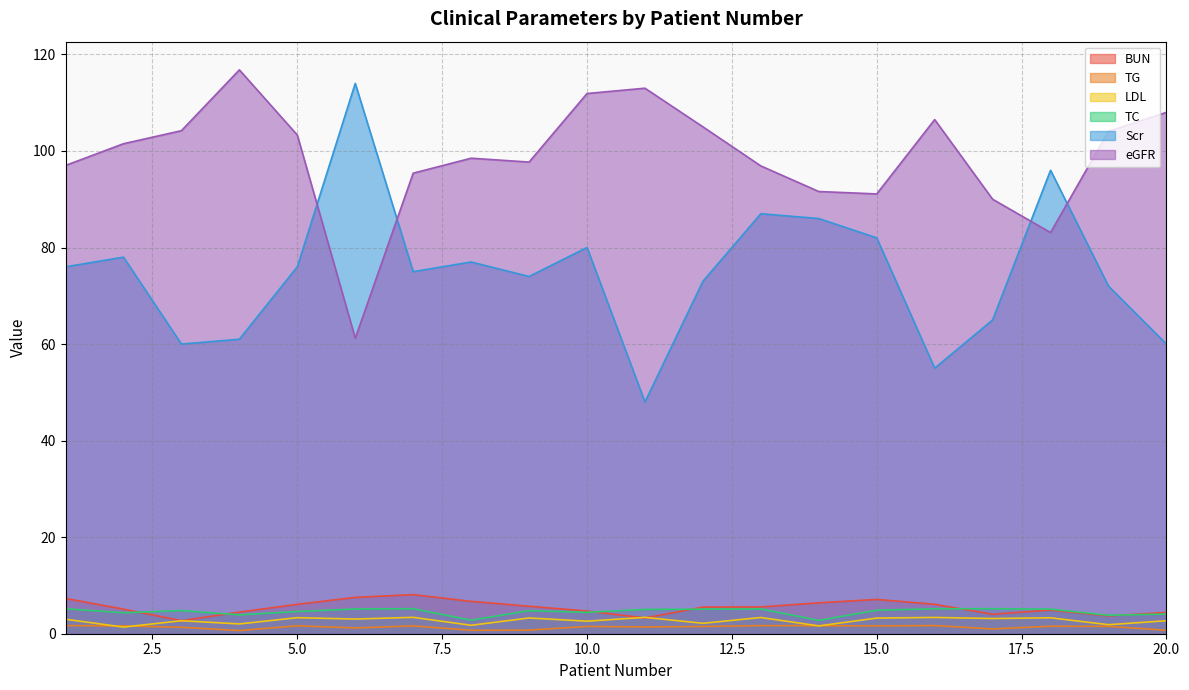

Reading right to left, extract all data points from this chart.

BUN: 20=4.4	19=3.7	18=4.9	17=4.0	16=6.1	15=7.1	14=6.4	13=5.5	12=5.5	11=3.3	10=4.7	9=5.7	8=6.7	7=8.1	6=7.5	5=6.1	4=4.5	3=2.7	2=5.1	1=7.3
TG: 20=0.7	19=1.5	18=1.6	17=1.0	16=1.7	15=1.6	14=1.7	13=1.7	12=1.5	11=1.4	10=1.5	9=0.7	8=0.7	7=1.6	6=1.2	5=1.6	4=0.7	3=1.3	2=1.6	1=1.7
LDL: 20=2.7	19=1.9	18=3.3	17=3.1	16=3.4	15=3.2	14=1.6	13=3.4	12=2.2	11=3.4	10=2.6	9=3.3	8=1.8	7=3.4	6=3.0	5=3.3	4=2.0	3=2.7	2=1.4	1=3.0
TC: 20=4.1	19=3.8	18=5.1	17=5.2	16=5.2	15=4.9	14=2.8	13=5.1	12=5.1	11=5.0	10=4.4	9=4.8	8=2.8	7=5.2	6=5.1	5=4.6	4=3.9	3=4.8	2=4.3	1=5.2
Scr: 20=60.0	19=72.0	18=96.0	17=65.0	16=55.0	15=82.0	14=86.0	13=87.0	12=73.0	11=48.0	10=80.0	9=74.0	8=77.0	7=75.0	6=114.0	5=76.0	4=61.0	3=60.0	2=78.0	1=76.0
eGFR: 20=108.0	19=104.1	18=83.1	17=90.0	16=106.5	15=91.1	14=91.6	13=96.9	12=105.0	11=113.0	10=111.9	9=97.7	8=98.5	7=95.4	6=61.2	5=103.3	4=116.8	3=104.2	2=101.5	1=97.0